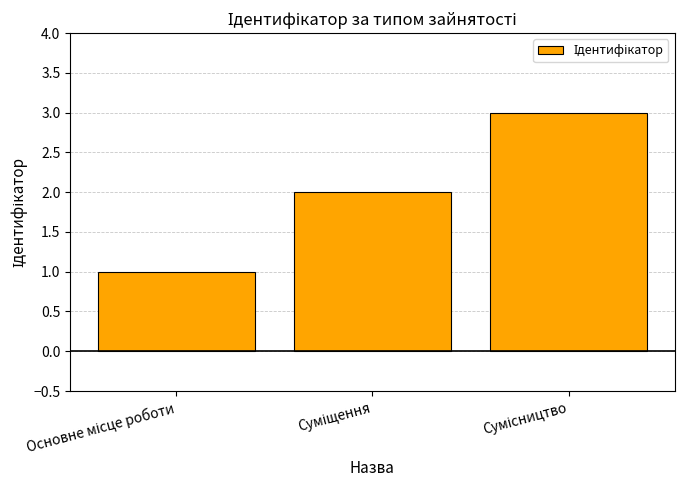

What is the greatest value displayed?

3